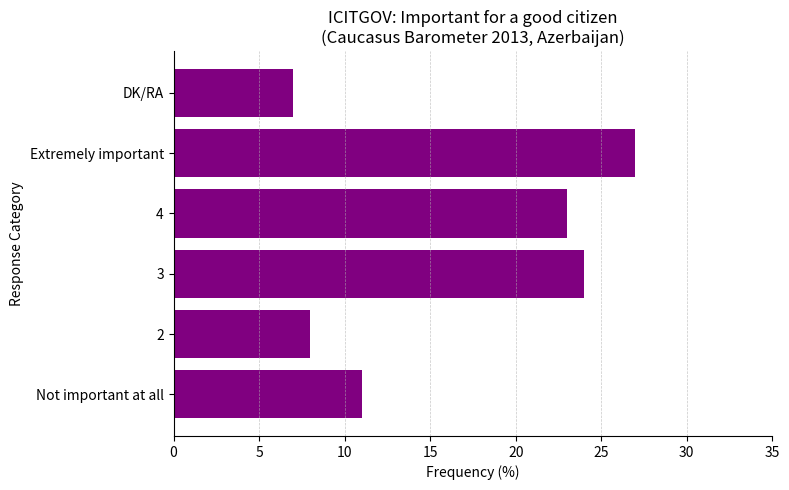

What is the approximate value at Extremely important?

27